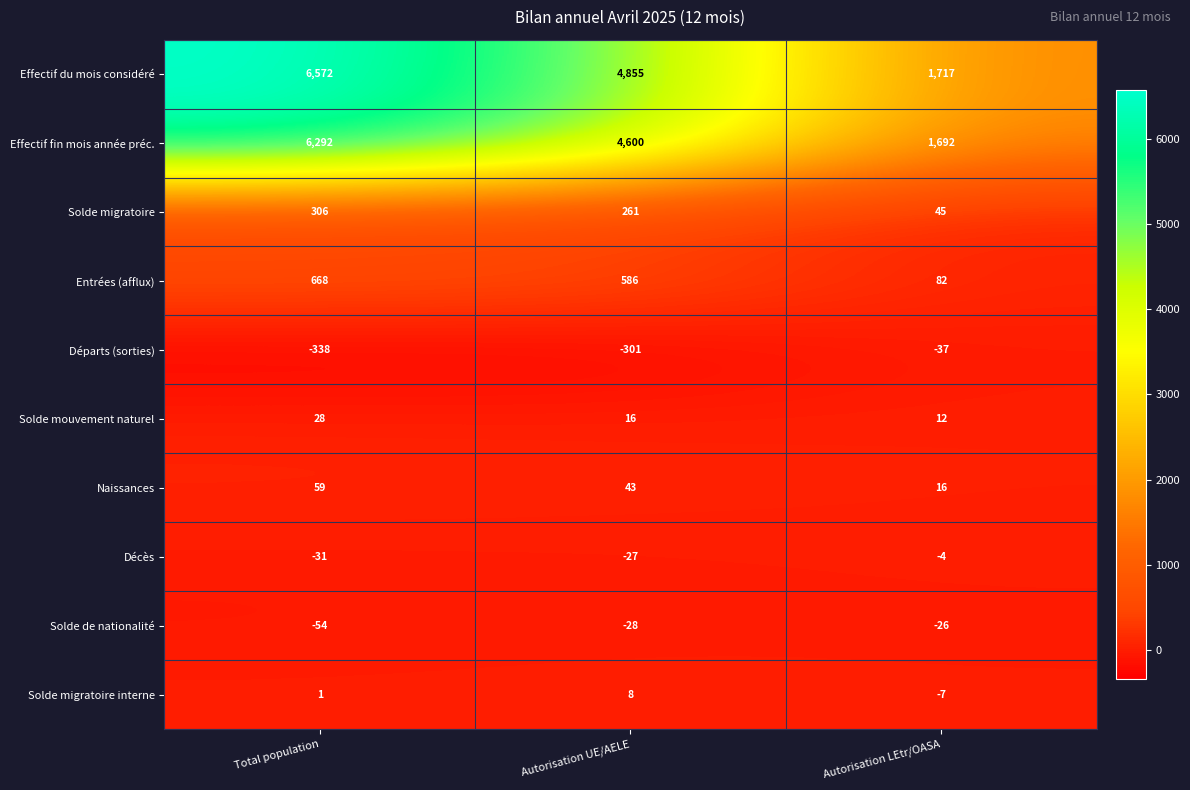

What is the difference between the second highest and minimum values in the Départs (sorties) series?

37